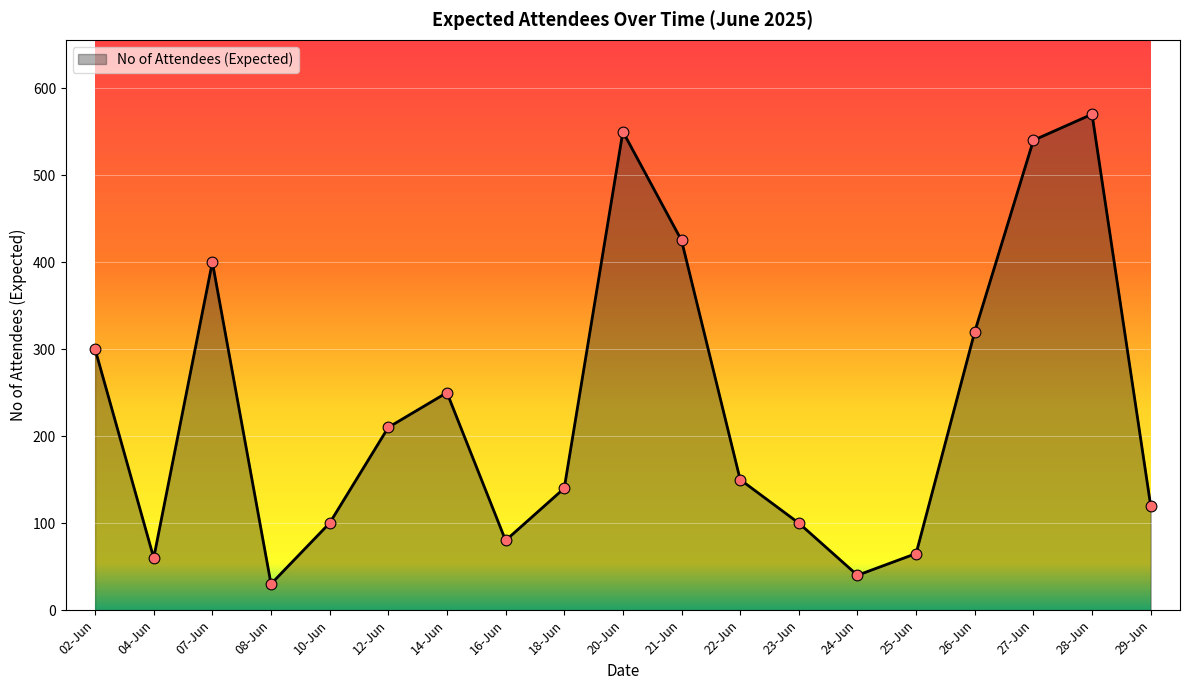

Which has a higher value, 02-Jun or 16-Jun?

02-Jun